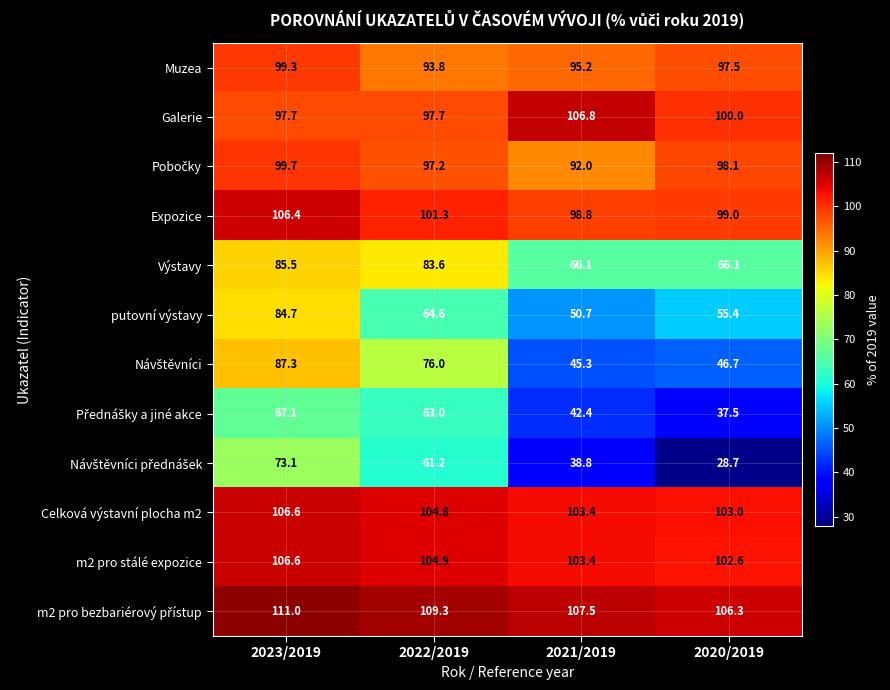

At how many categories does at least one series exceed 93?

4